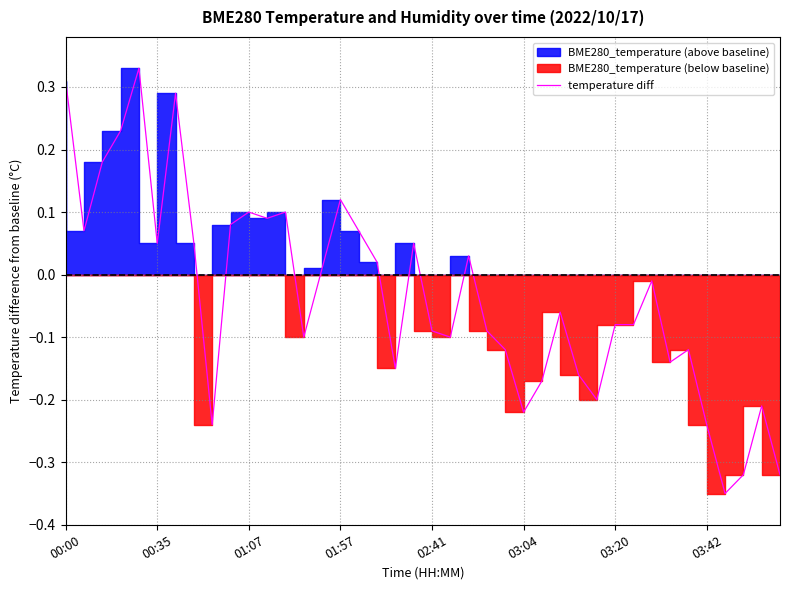

Where does the temperature diff series first go above 0?

00:00